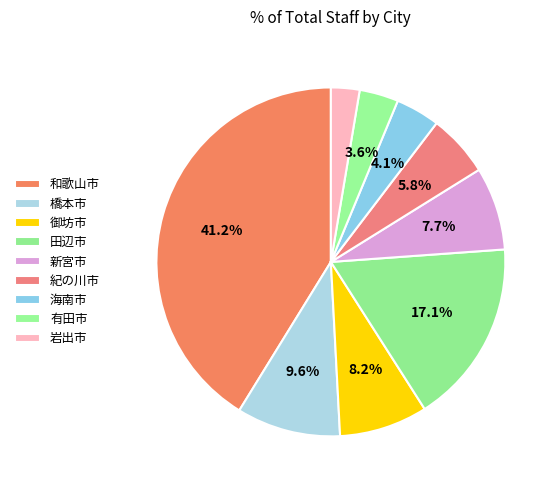

To the nearest percent, what portion does 海南市 represent?

4%